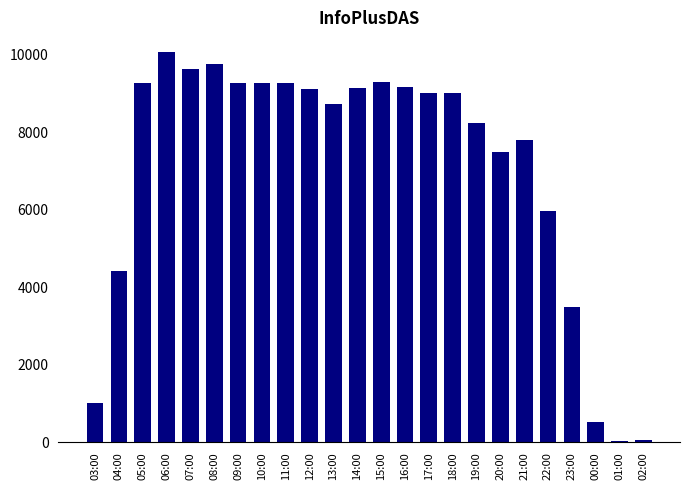

At which label is the value closest to 5054?

04:00